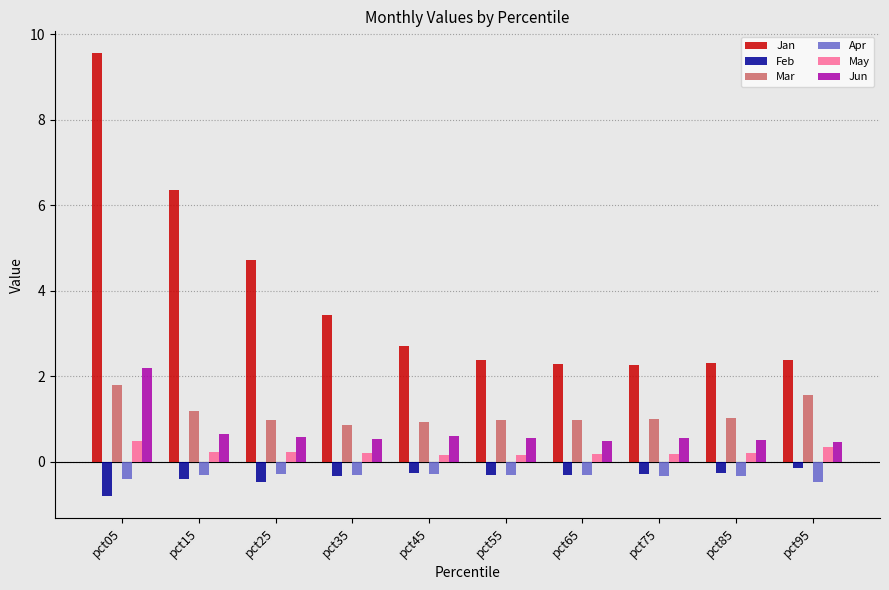

What is the total value across all series at pct75?

3.4